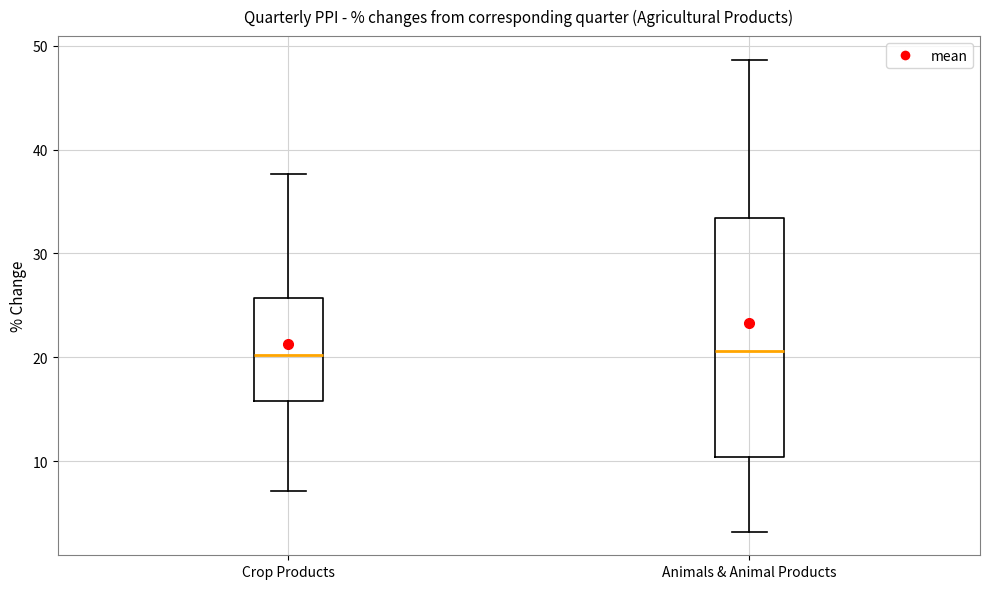

Reading left to right, transcribe this box plot: for each box, give where its median line is, the range the box spans, and where its two whiskers end, as read against the y-axis. The values are not printed on the chart, so give them approximately, as read against the axis.

Crop Products: median 20, box 16 to 26, whiskers 7 to 38
Animals & Animal Products: median 21, box 10 to 33, whiskers 3 to 49